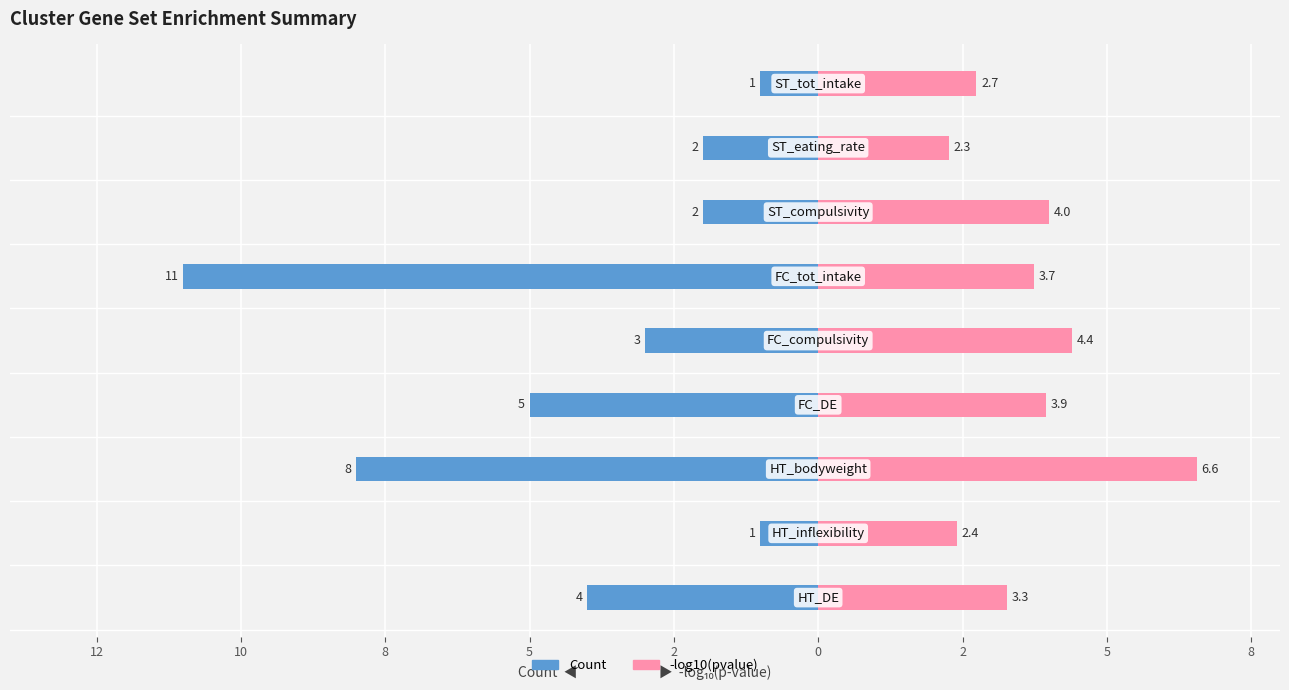

Which series has the widest spread of values?

Count